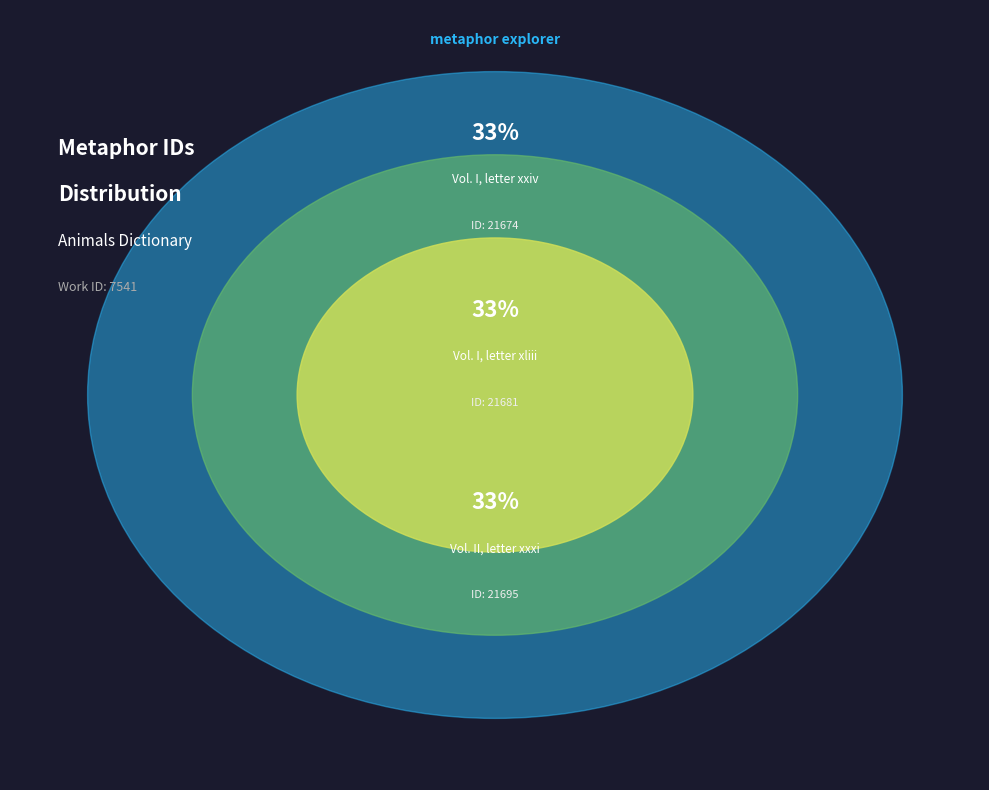

Does any single category account for the majority?

No